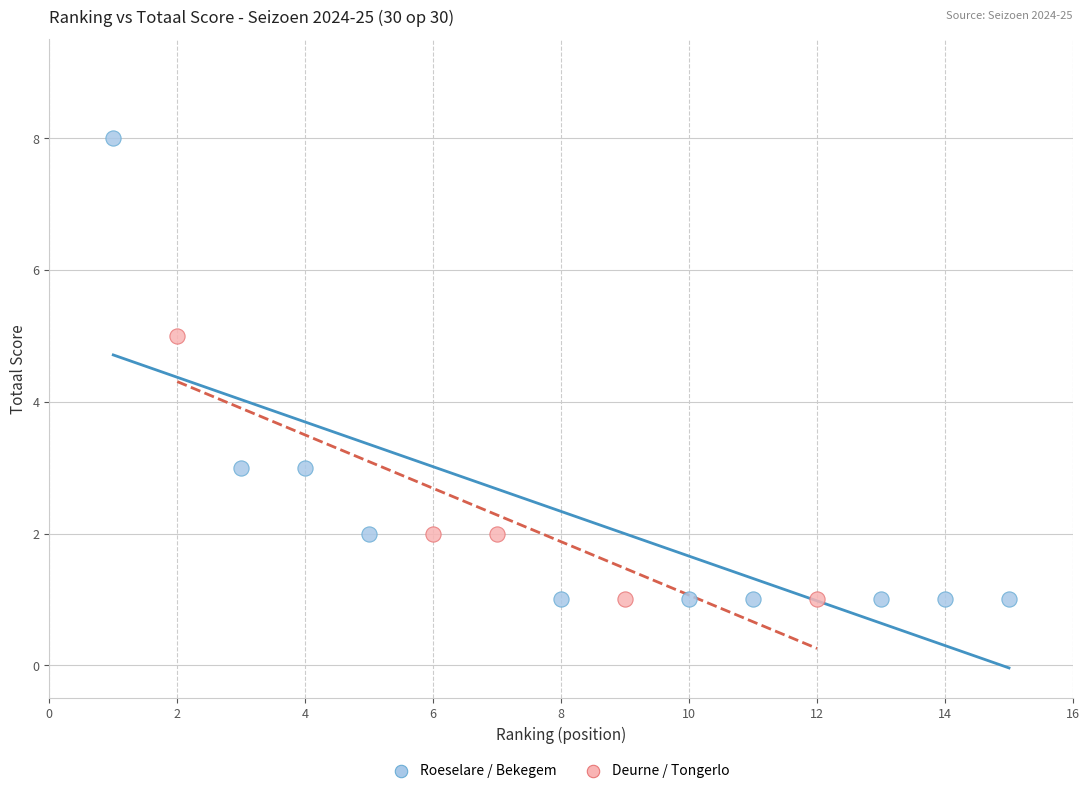

Which series contains the highest Y value?

Roeselare / Bekegem